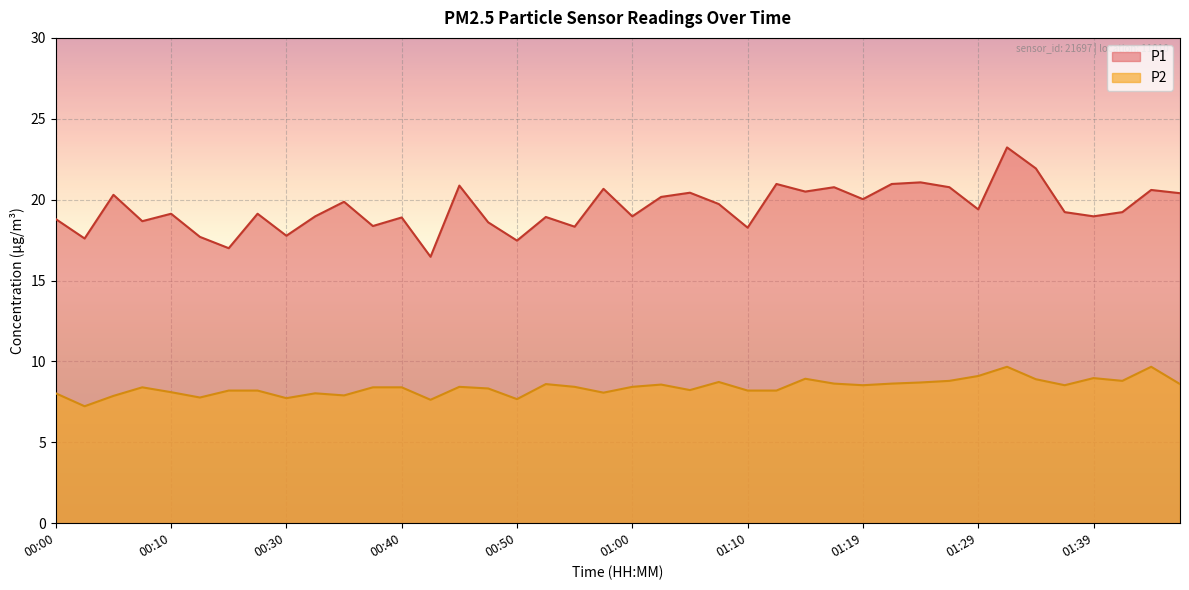

At which category does the chart reach its peak across all series?

01:32